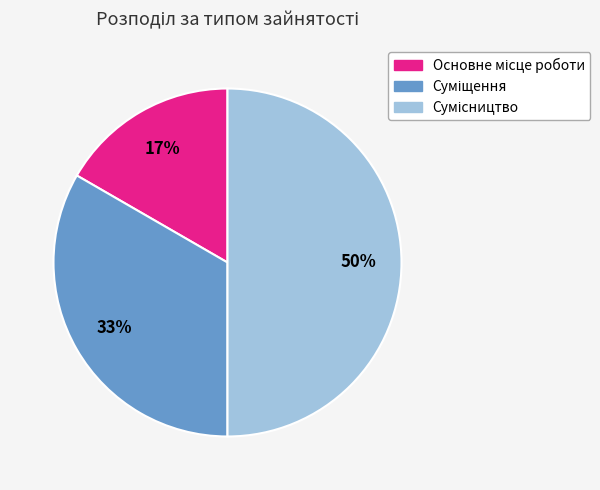

To the nearest percent, what is the difference between the largest and smallest slice percentages?

33%